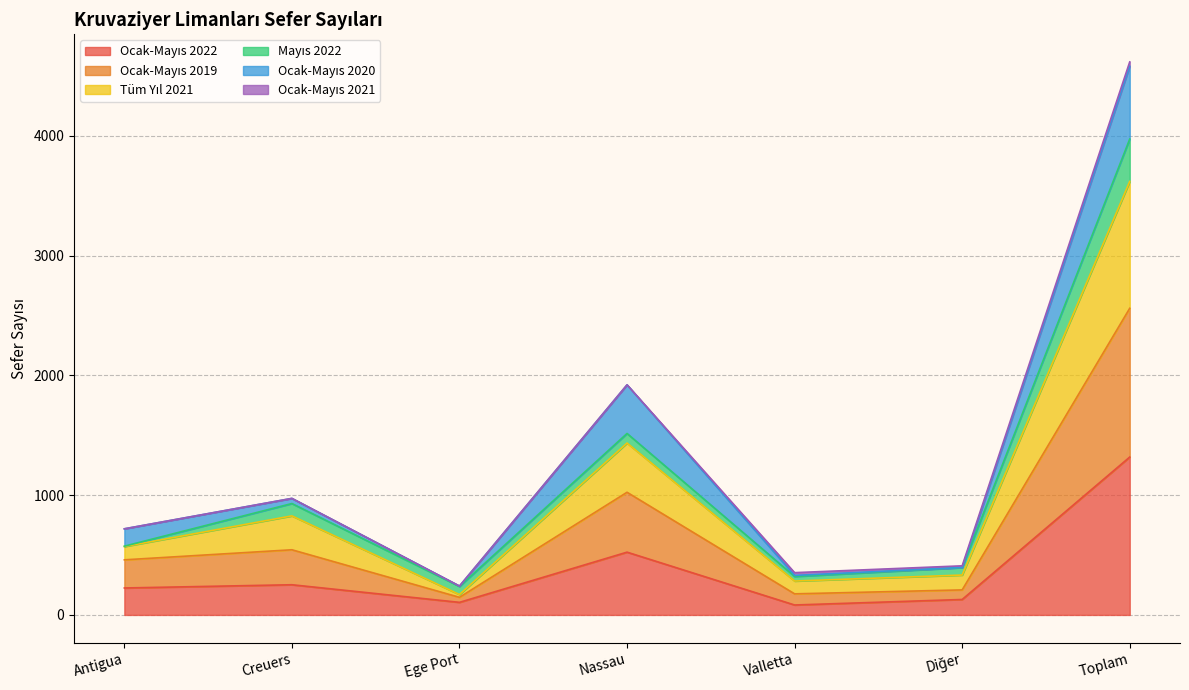

At which category is the sum across all series the highest?

Toplam